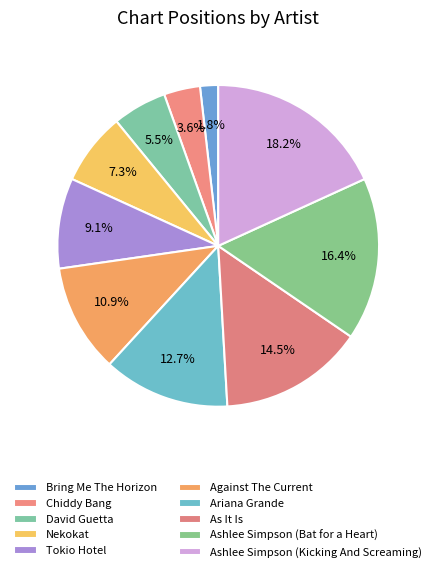

To the nearest percent, what is the difference between the As It Is and Nekokat slice percentages?

7%